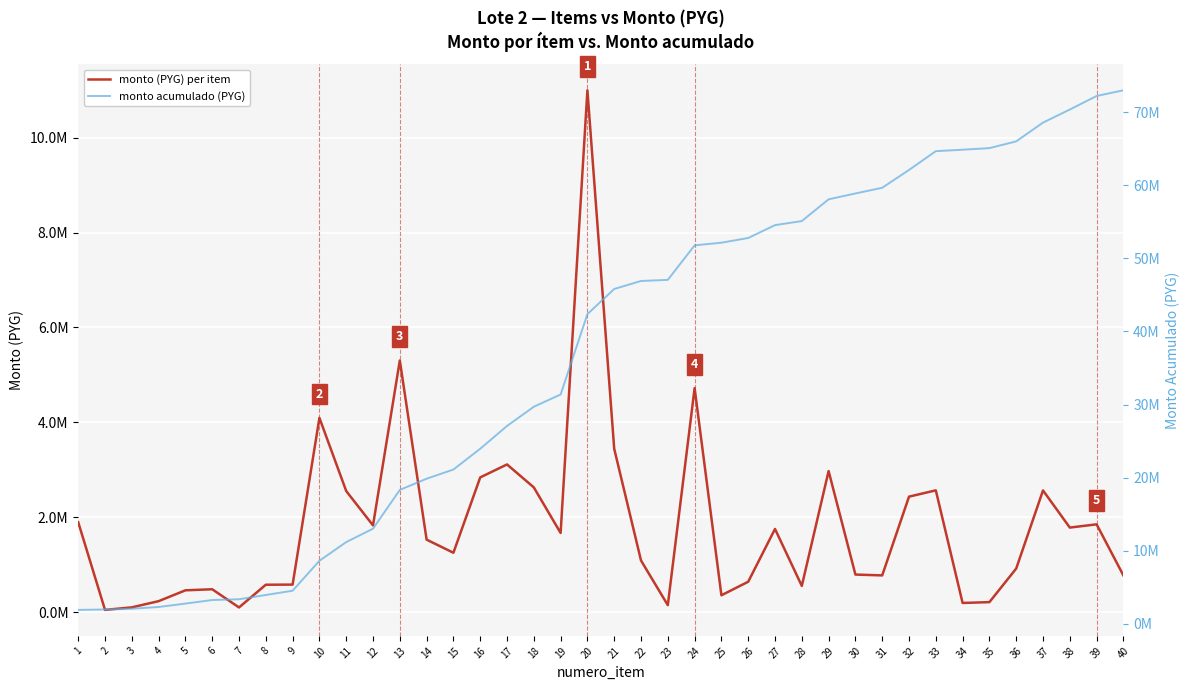

What is the maximum value shown in the chart?

72997623